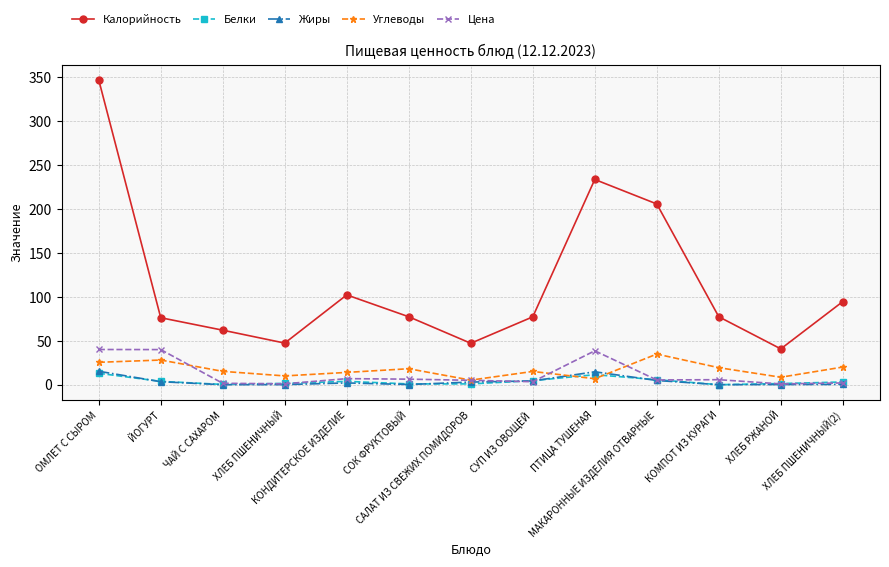

What is the label of the 6th point from the right?

СУП ИЗ ОВОЩЕЙ